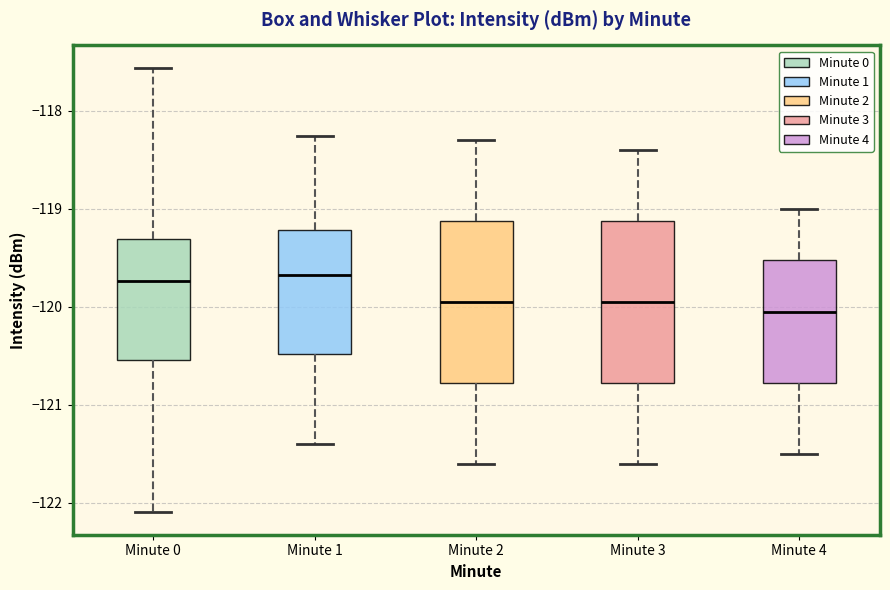

Where does the median line of the box for Minute 2 sit on the y-axis? The values are not printed on the chart, so give them approximately, as read against the axis.

-119.9